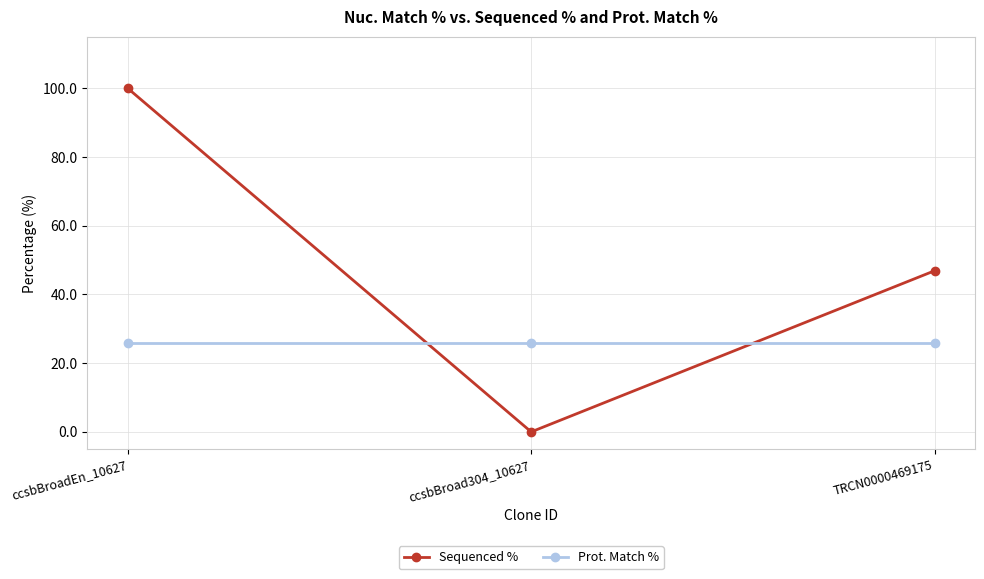

Reading left to right, transcribe all the data shown in this chart.

Sequenced %: ccsbBroadEn_10627=100.0	ccsbBroad304_10627=0.0	TRCN0000469175=46.9
Prot. Match %: ccsbBroadEn_10627=25.9	ccsbBroad304_10627=25.9	TRCN0000469175=25.9